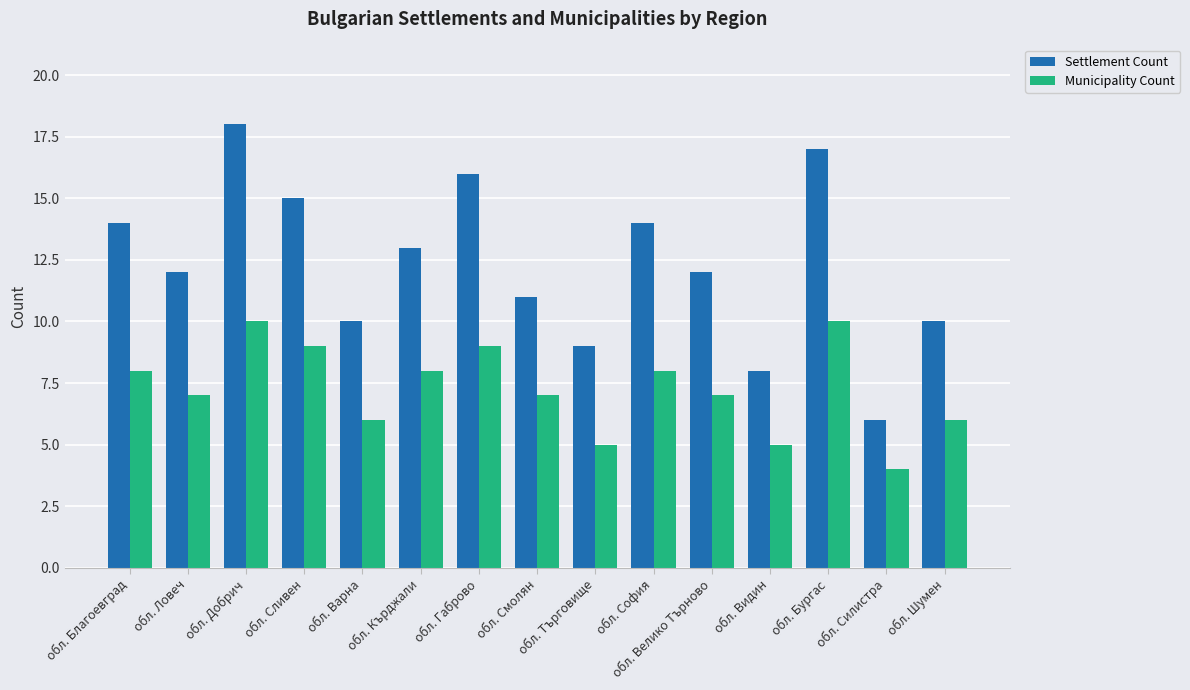

What is the total value across all series at обл. Варна?

16